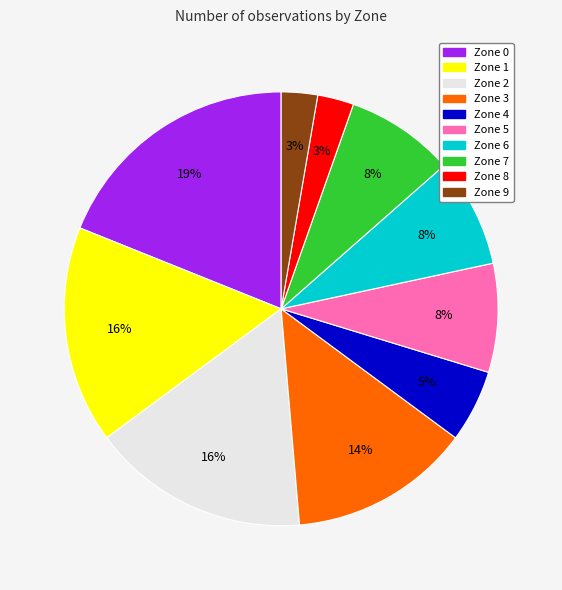

Is it true that Zone 7 is 23% of the pie?

False